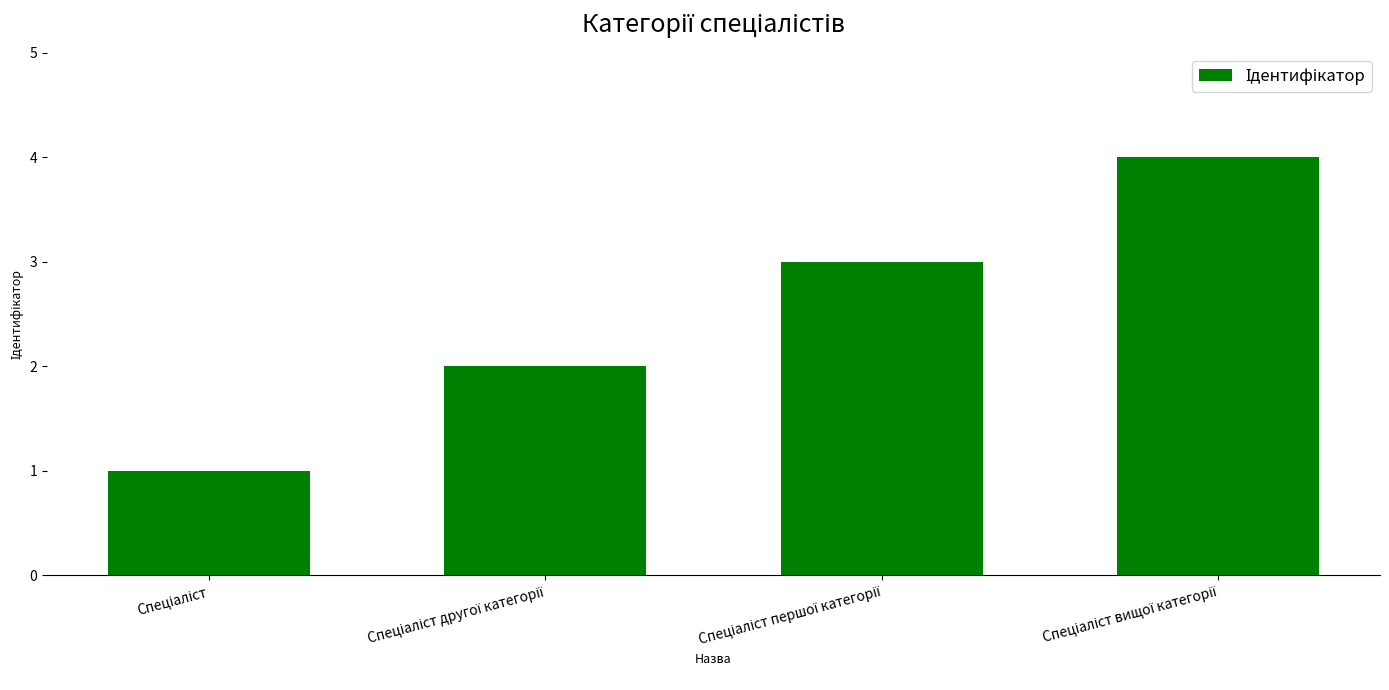

What is the difference between the maximum and minimum values?

3